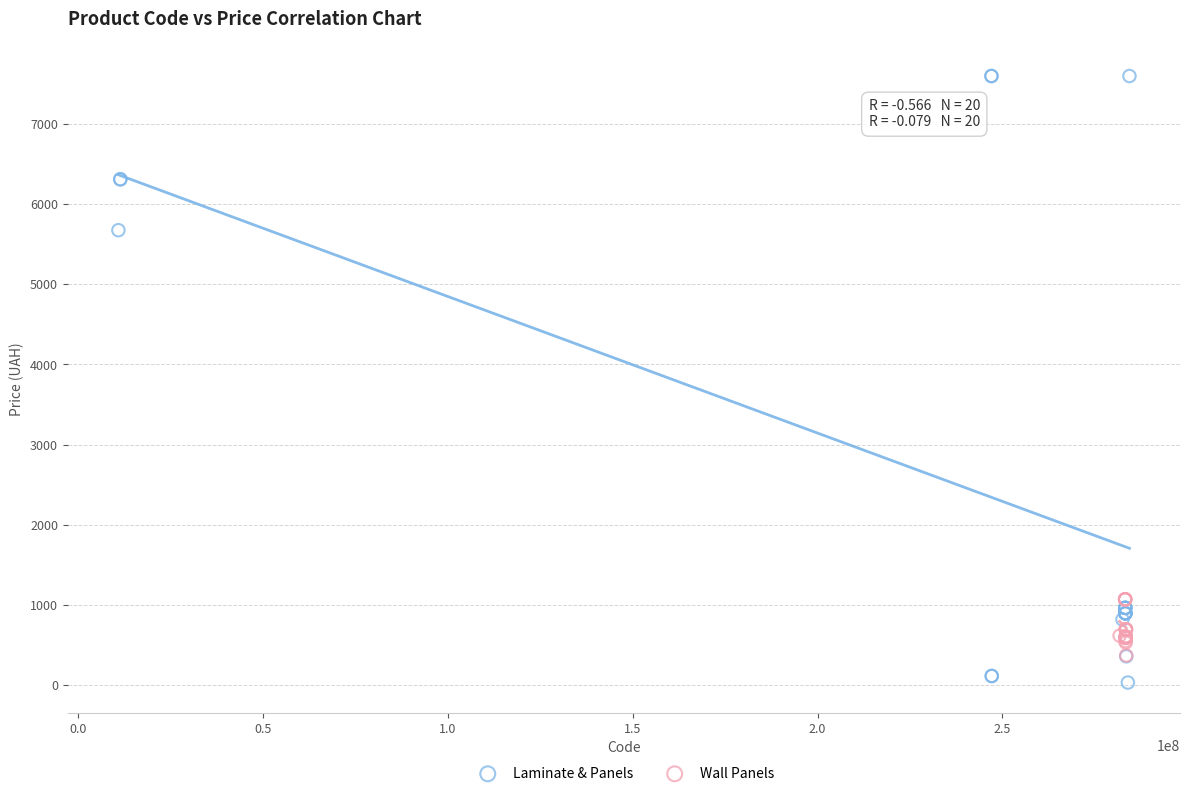

Which series reaches the maximum Y coordinate?

Laminate & Panels